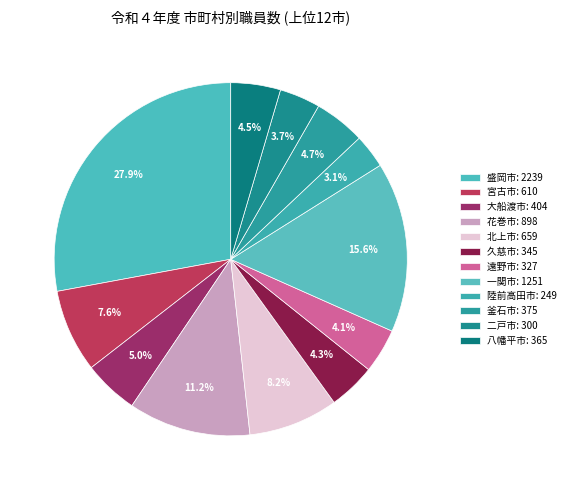

What percentage is NOT represented by 一関市?

84.4%